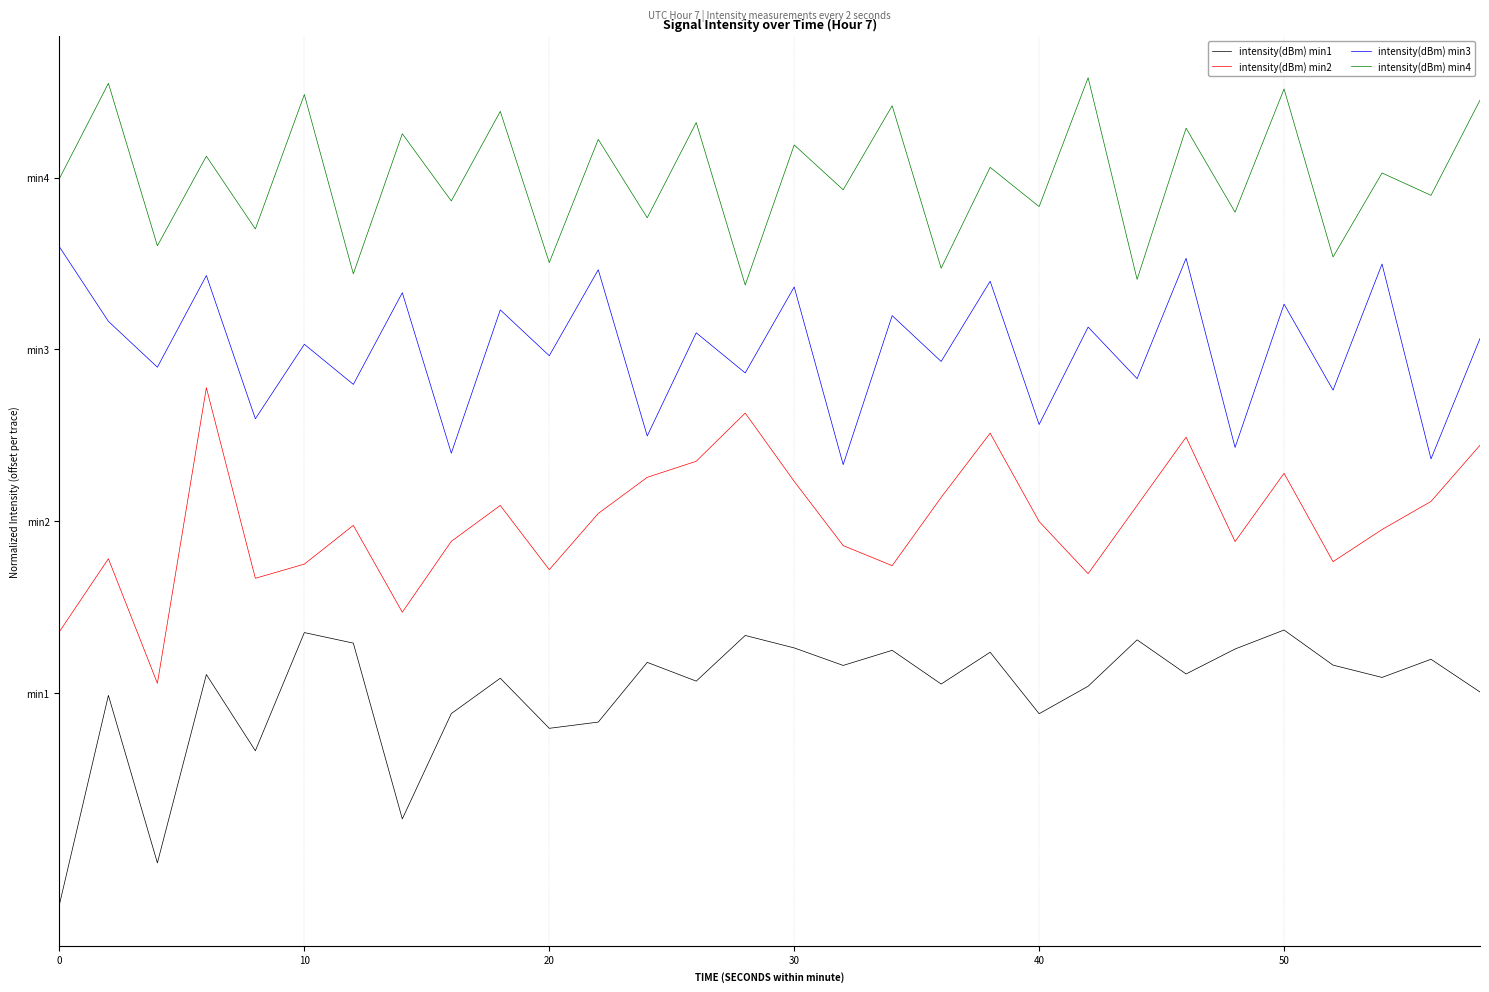

Does the chart have visible grid lines?

Yes